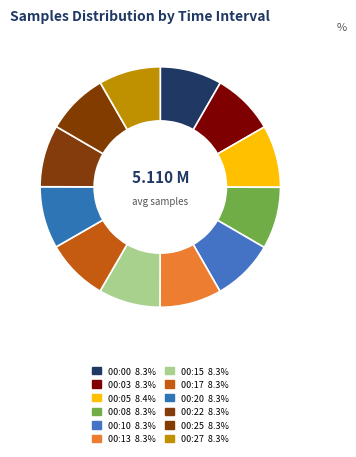

To the nearest percent, what portion does 00:13 represent?

8%